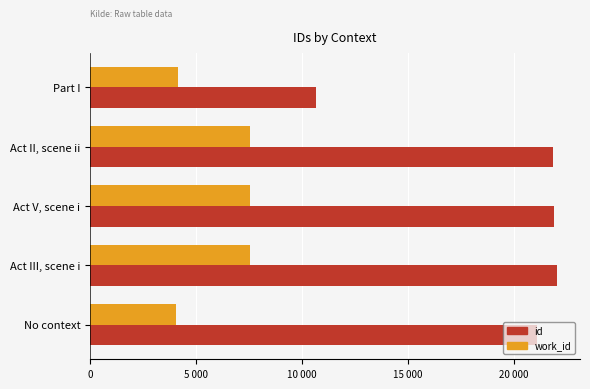

Which series has the largest total across all categories?

id